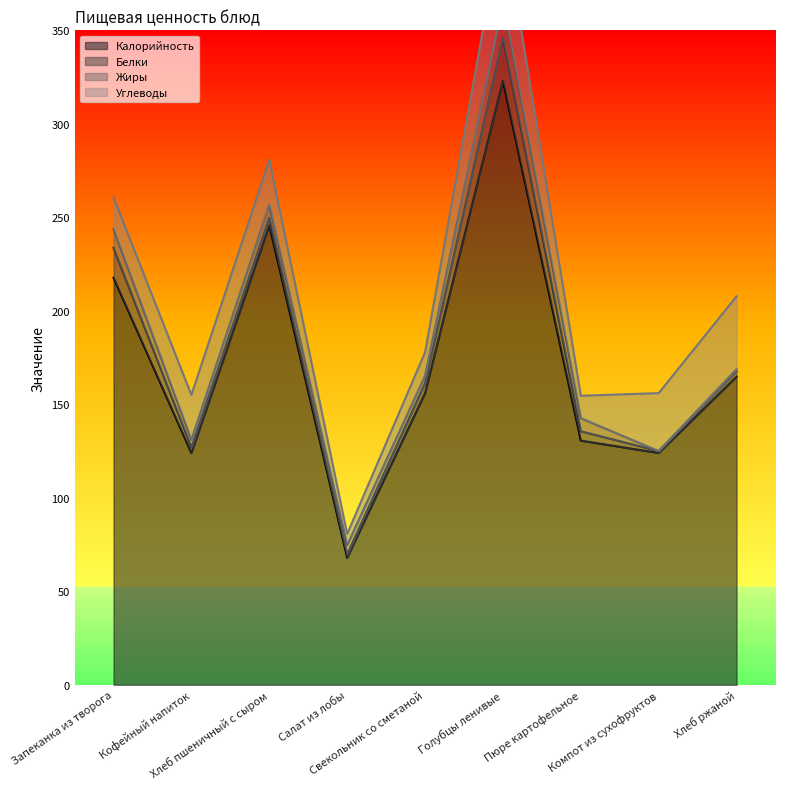

True or false: Углеводы has a value of 9.2 at Хлеб пшеничный с сыром.

False